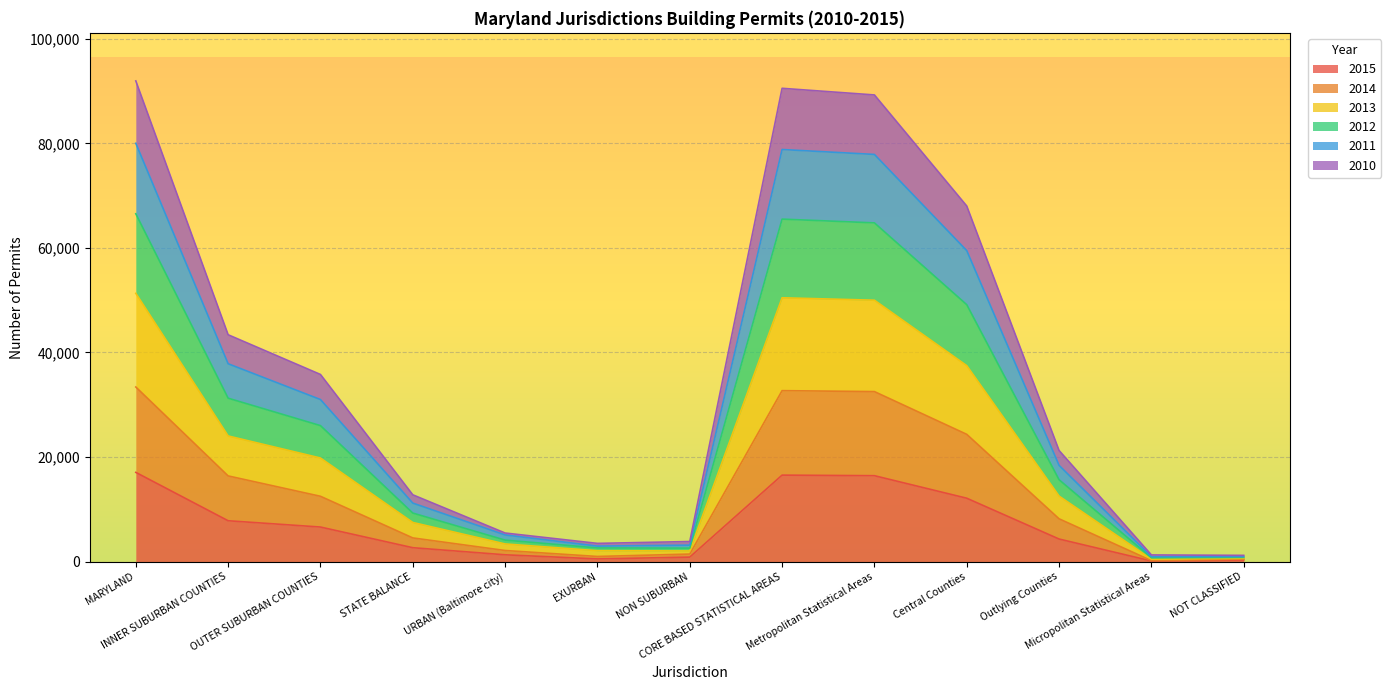

True or false: 2012 and 2010 cross at least once.

False